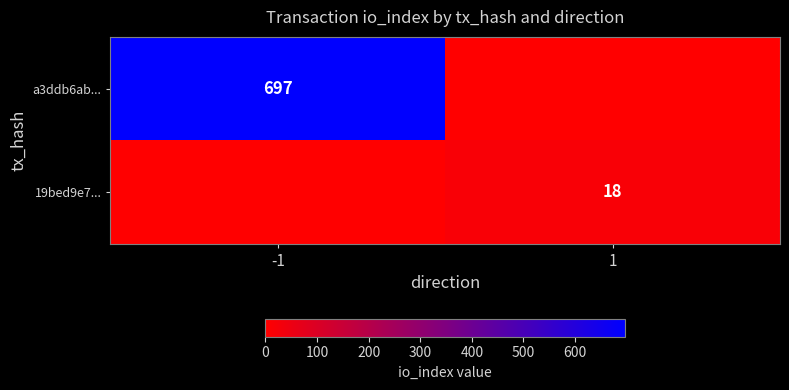

At which category is the sum across all series the highest?

-1